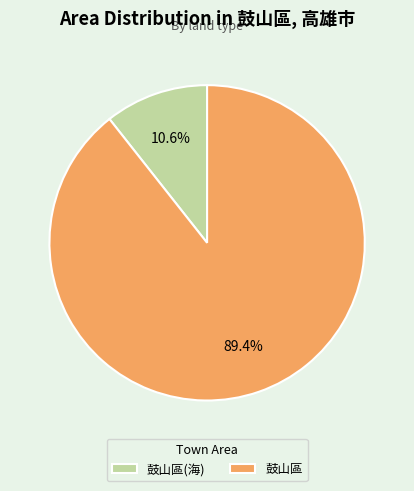

Which category has the biggest portion of the pie?

鼓山區